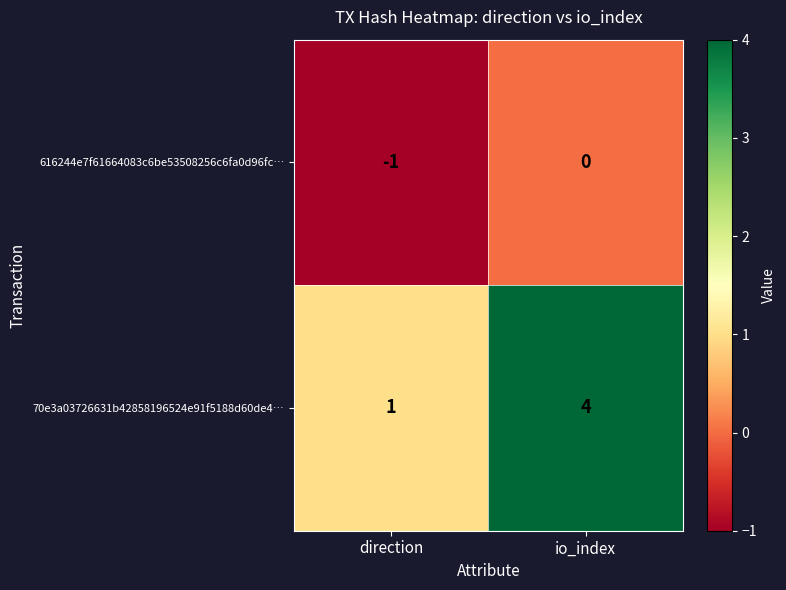

What is the greatest value displayed?

4